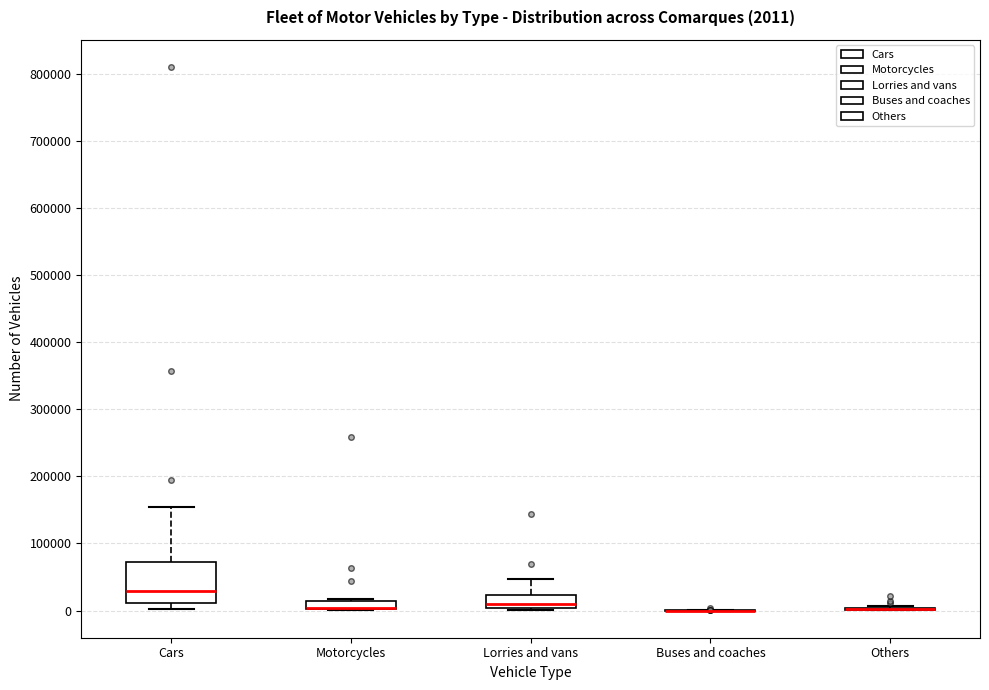

Comparing the boxes themselves (not the whiskers), which one is the tallest?

Cars